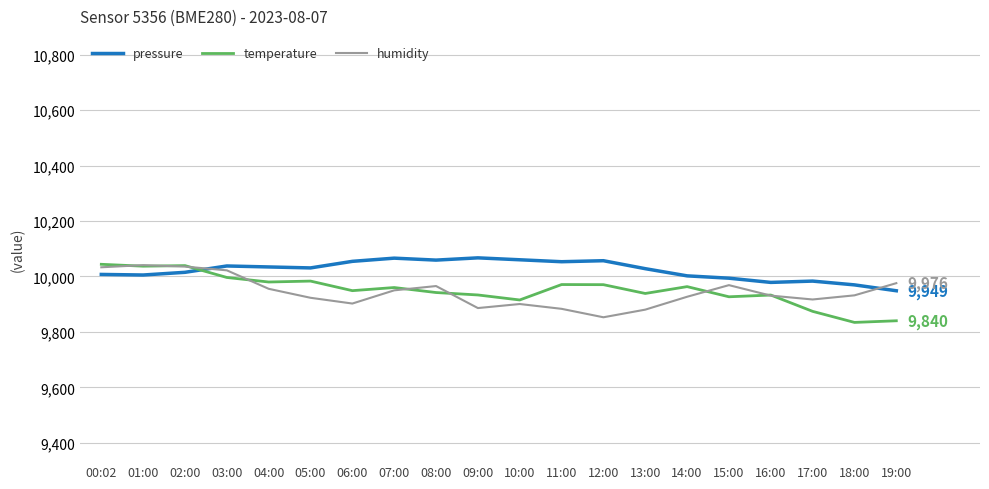

True or false: pressure and temperature intersect in this chart.

True